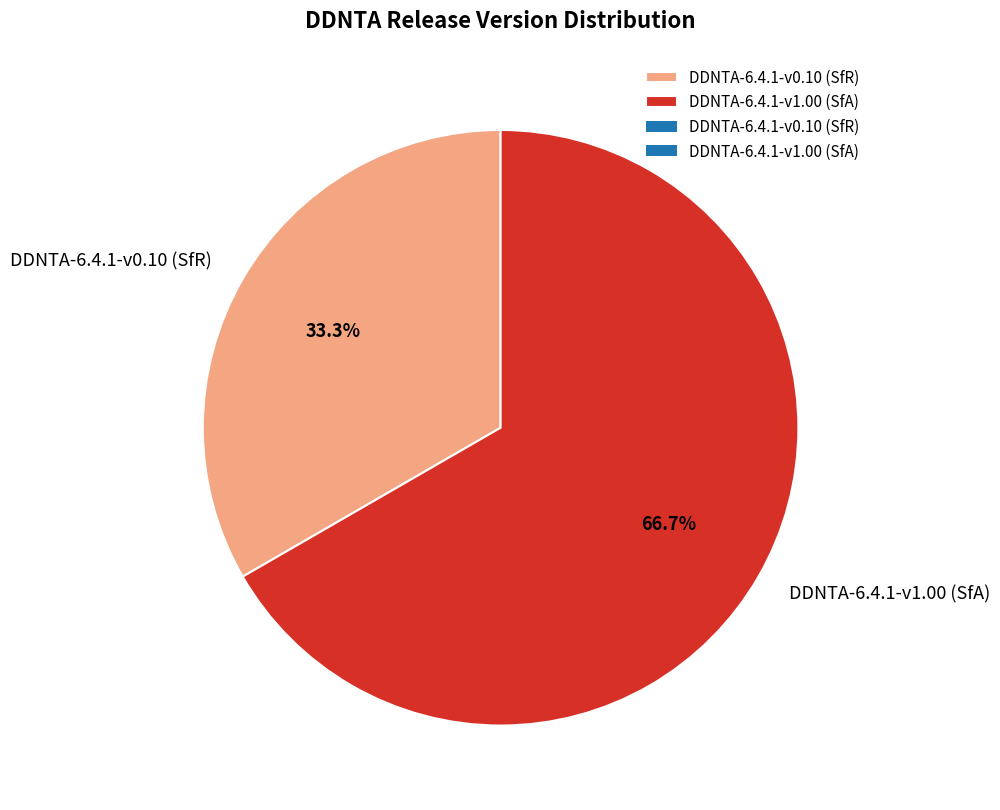

Which slice is the largest?

DDNTA-6.4.1-v1.00 (SfA)